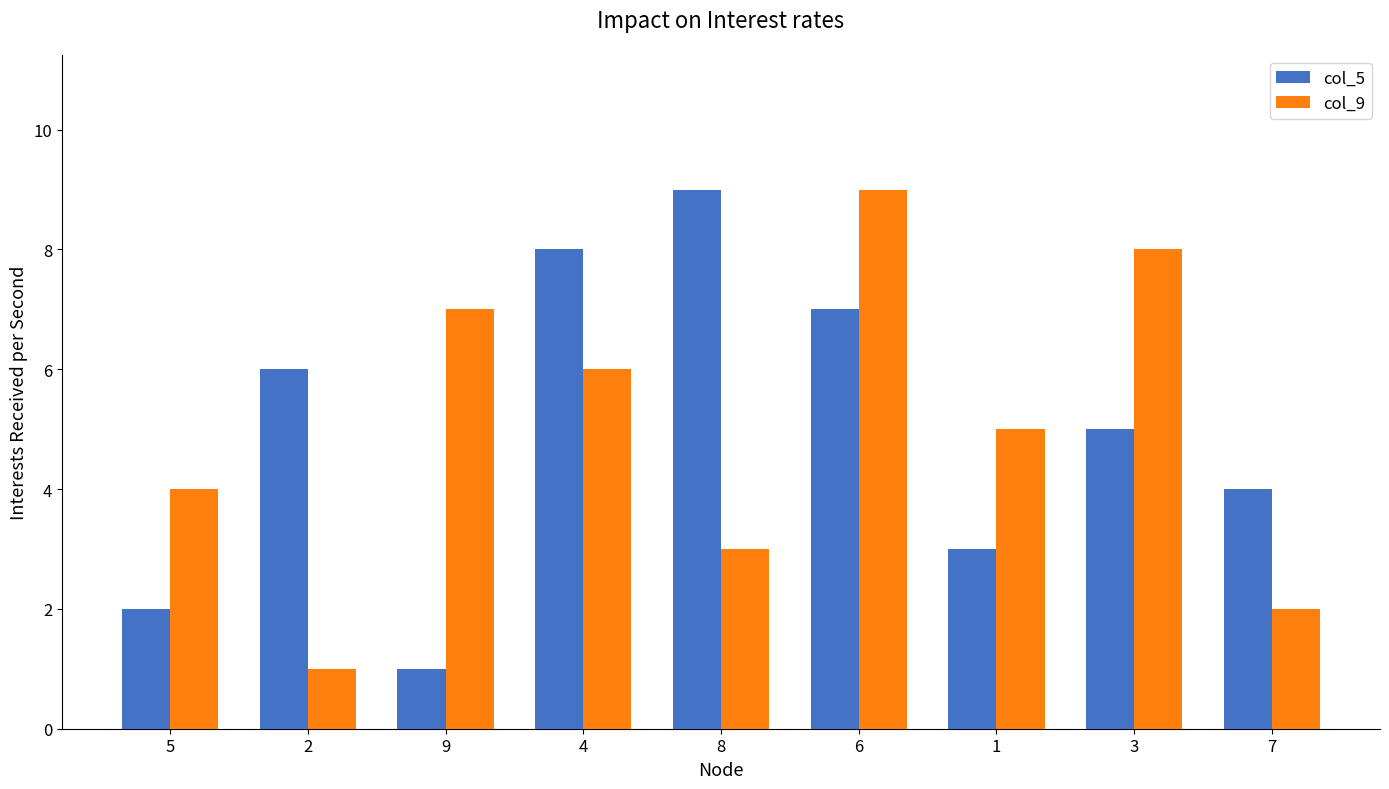

Reading left to right, what are all the values shown in this chart?

col_5: 2	6	1	8	9	7	3	5	4
col_9: 4	1	7	6	3	9	5	8	2